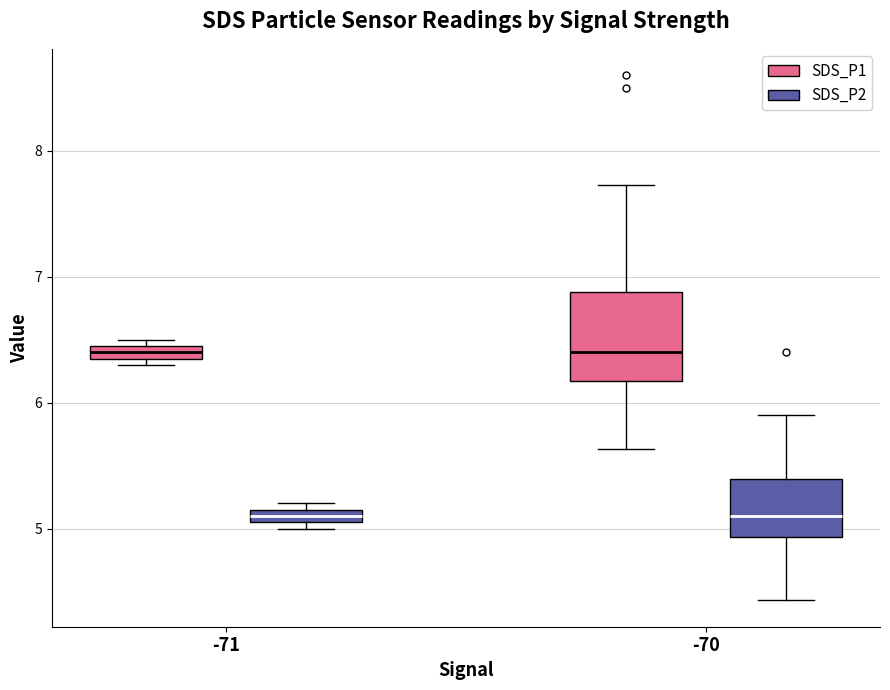

Where is the upper edge of the box for -70 (SDS_P1) on the y-axis? The values are not printed on the chart, so give them approximately, as read against the axis.

6.9